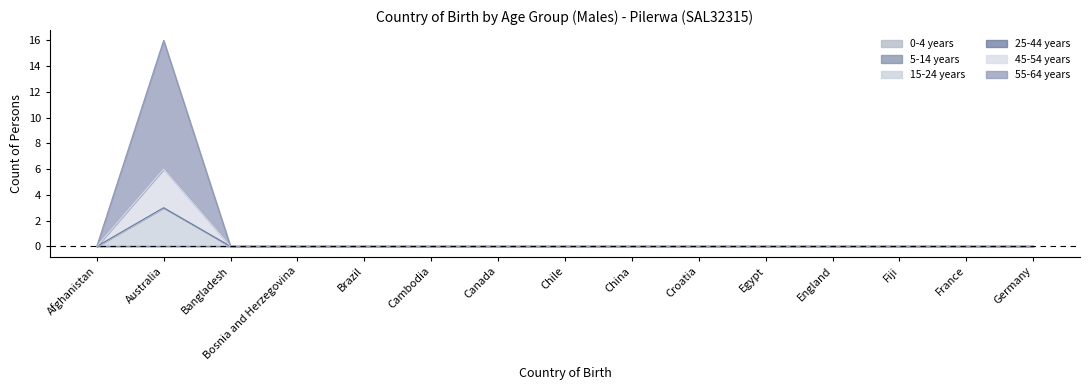

The 15-24 years series shows 2 at Cambodia. True or false?

False